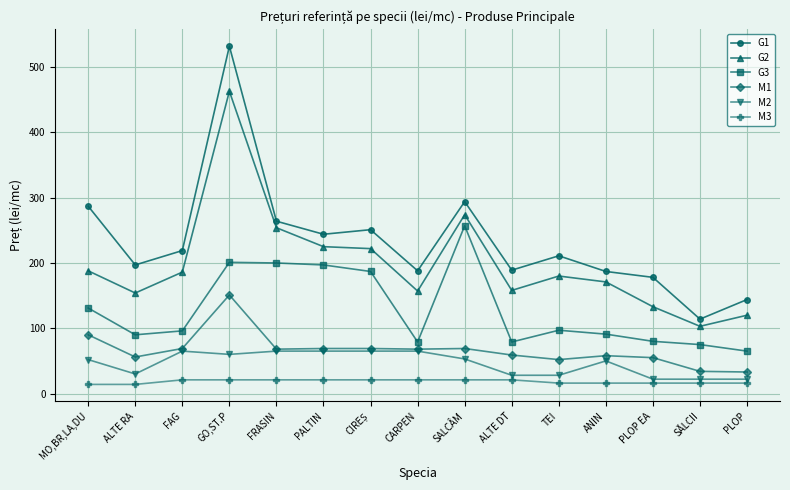

What is the smallest value displayed?

14